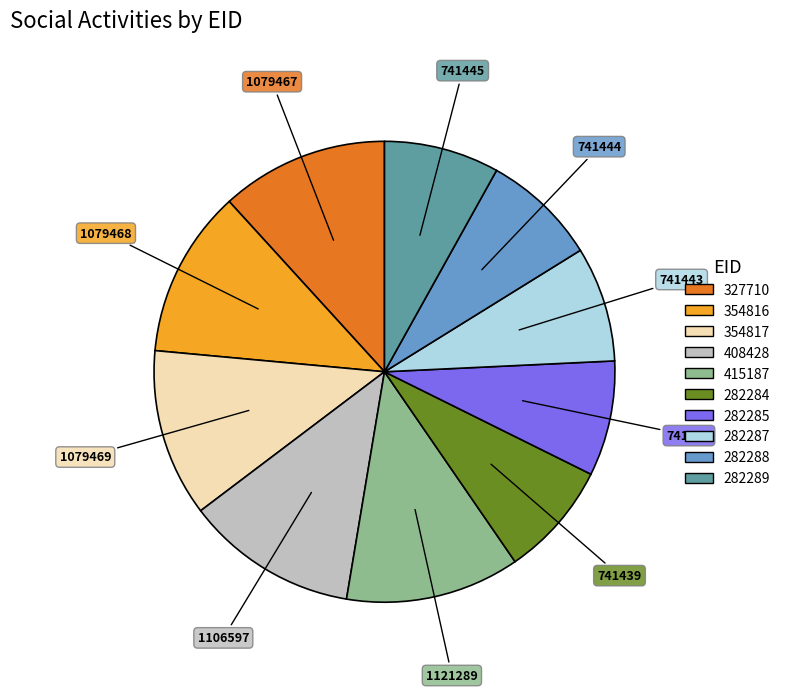

The 415187 slice represents 12% of the pie. True or false?

True